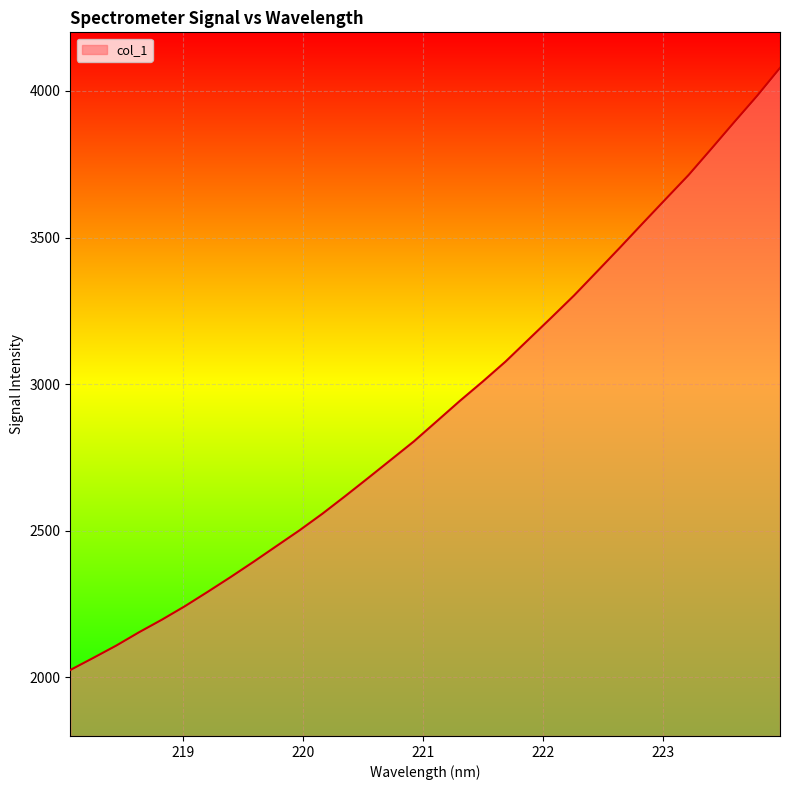

What is the smallest value displayed?

2025.0